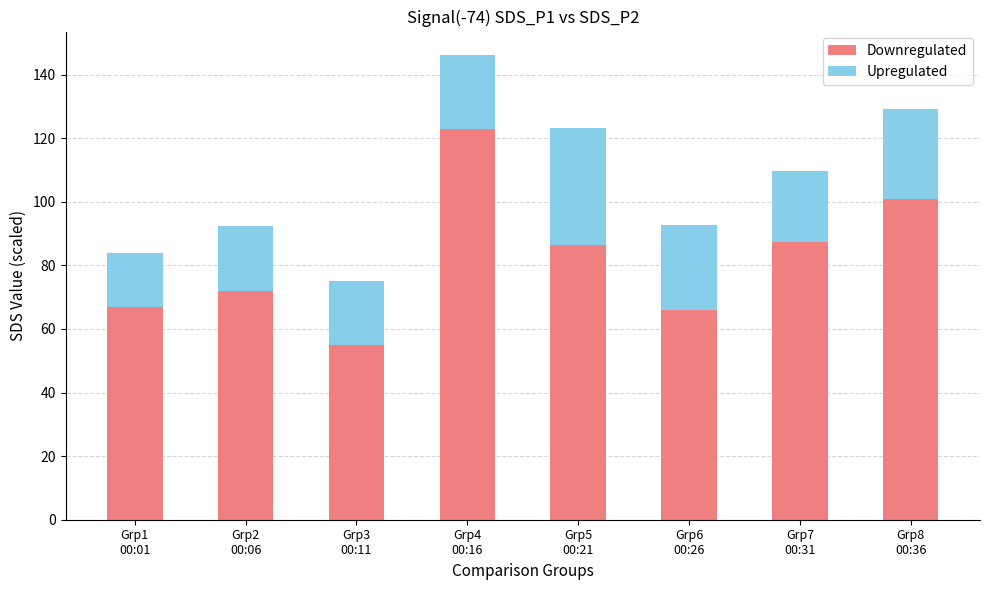

What is the sum of all Downregulated values?

657.0